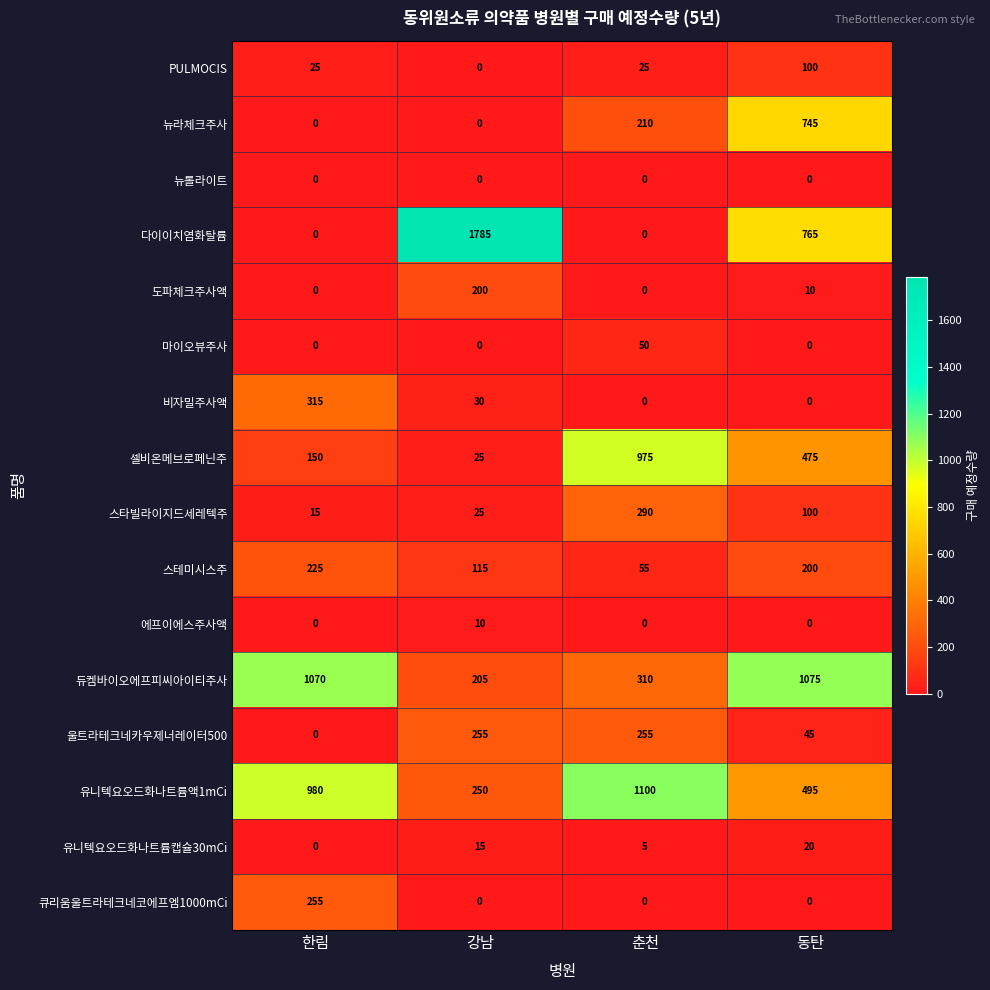

What is the difference between the maximum and second lowest values in the 울트라테크네카우제너레이터500 series?

210